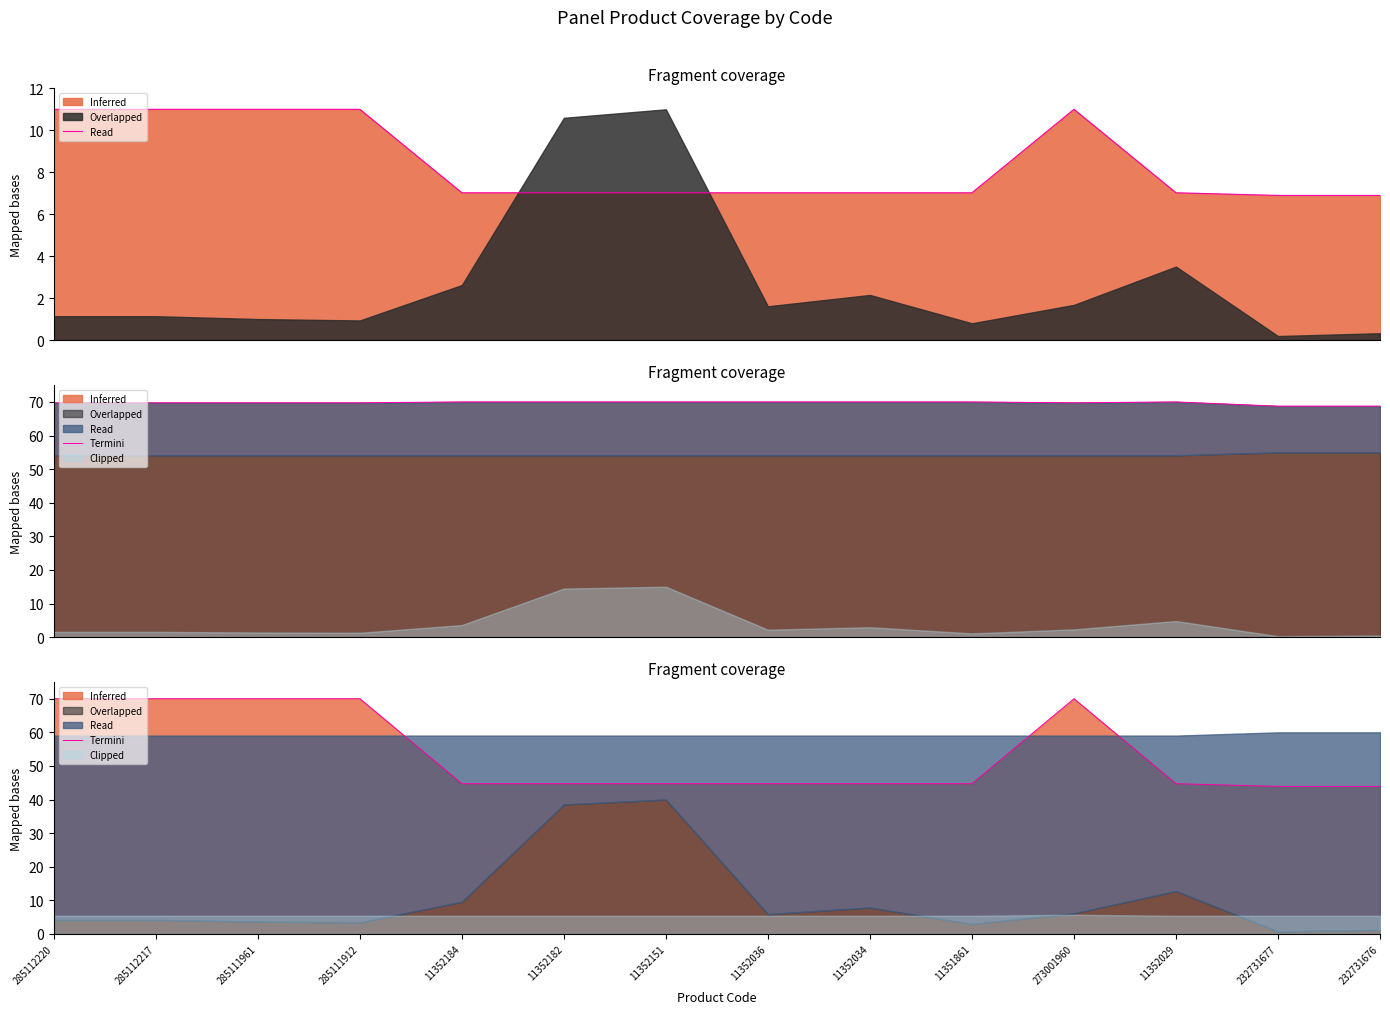

Rank the categories by value from highest to lowest.

285112220, 285112217, 285111961, 285111912, 273001960, 11352184, 11352182, 11352151, 11352036, 11352034, 11351861, 11352029, 232731677, 232731676